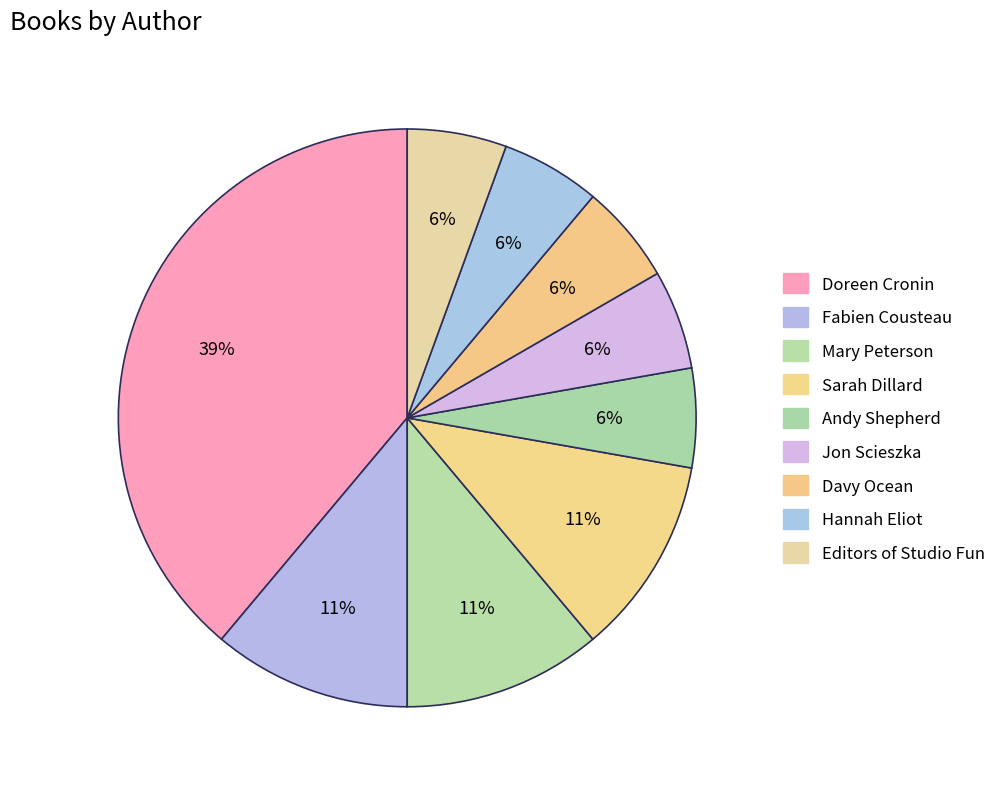

Rank the categories by value from highest to lowest.

Doreen Cronin, Fabien Cousteau, Mary Peterson, Sarah Dillard, Andy Shepherd, Jon Scieszka, Davy Ocean, Hannah Eliot, Editors of Studio Fun International